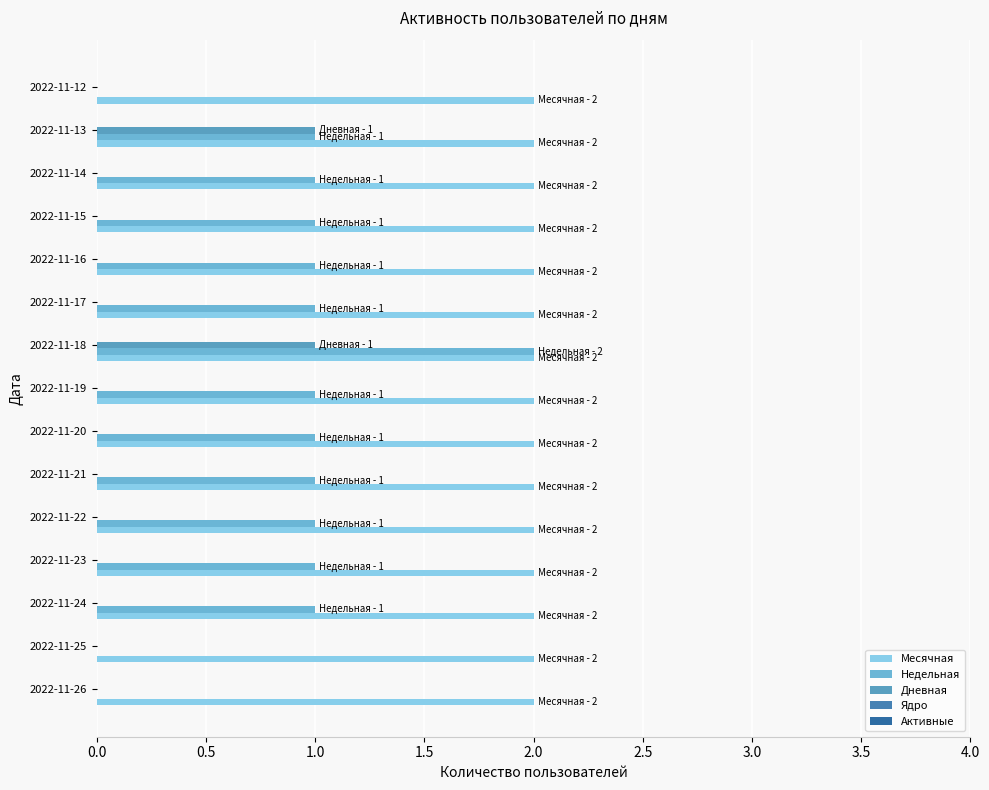

Count the number of data series in this chart.

3